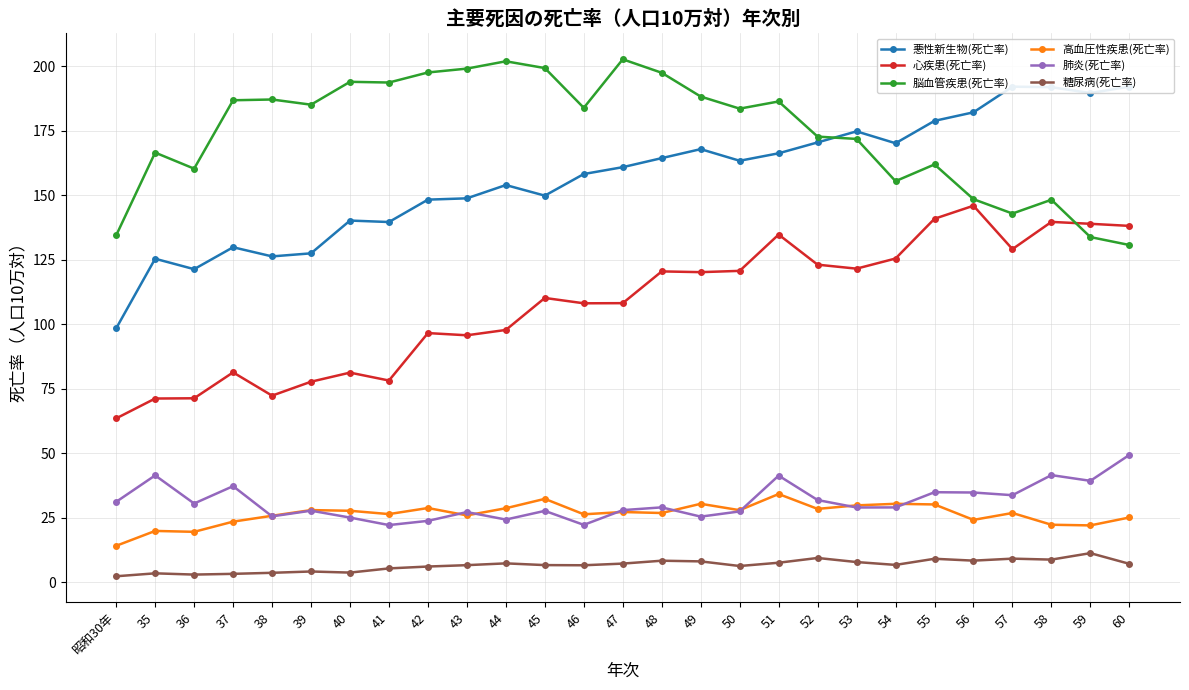

What is the label of the 18th point from the left?

51